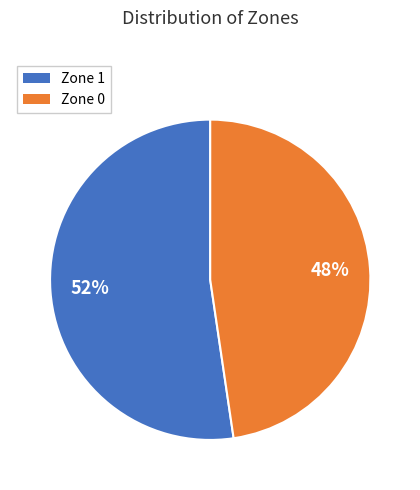

Is there any slice that represents more than half of the pie?

Yes